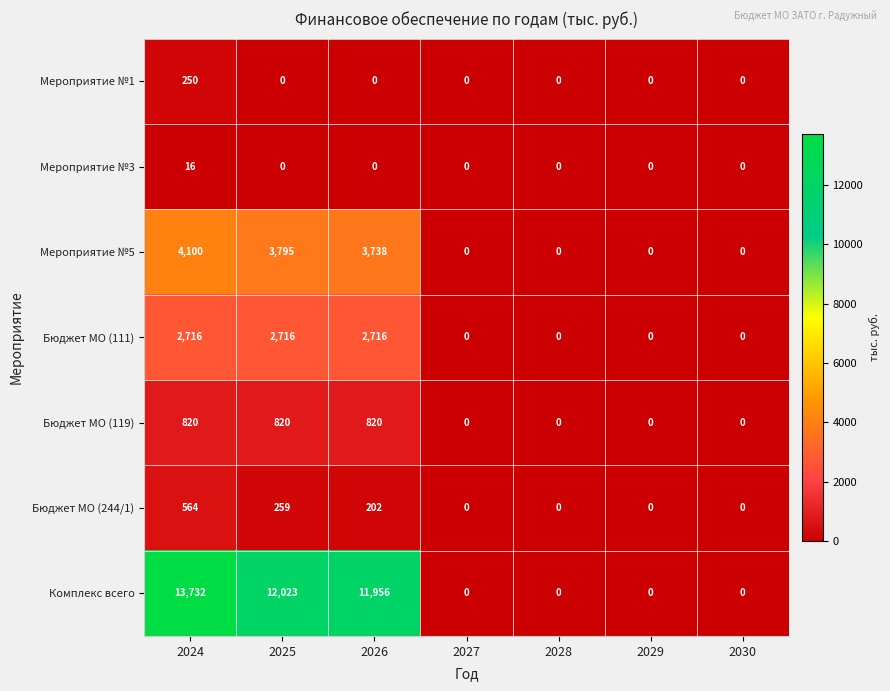

Count the number of data series in this chart.

7